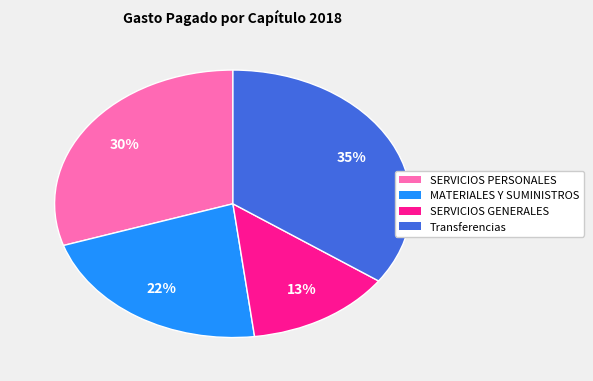

To the nearest percent, what is the difference between the largest and smallest slice percentages?

22%